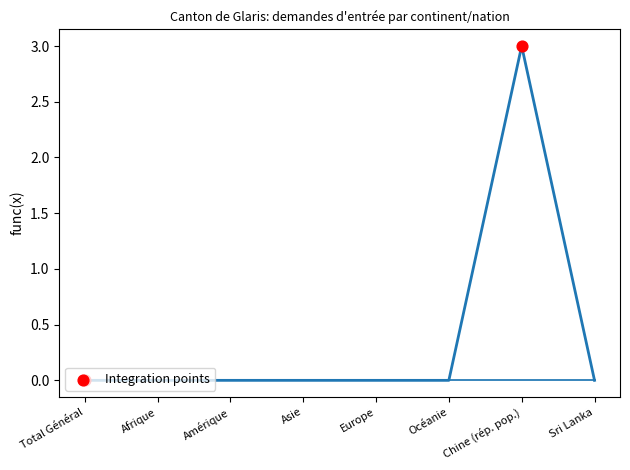

Is this an area chart (filled region under the line)?

No